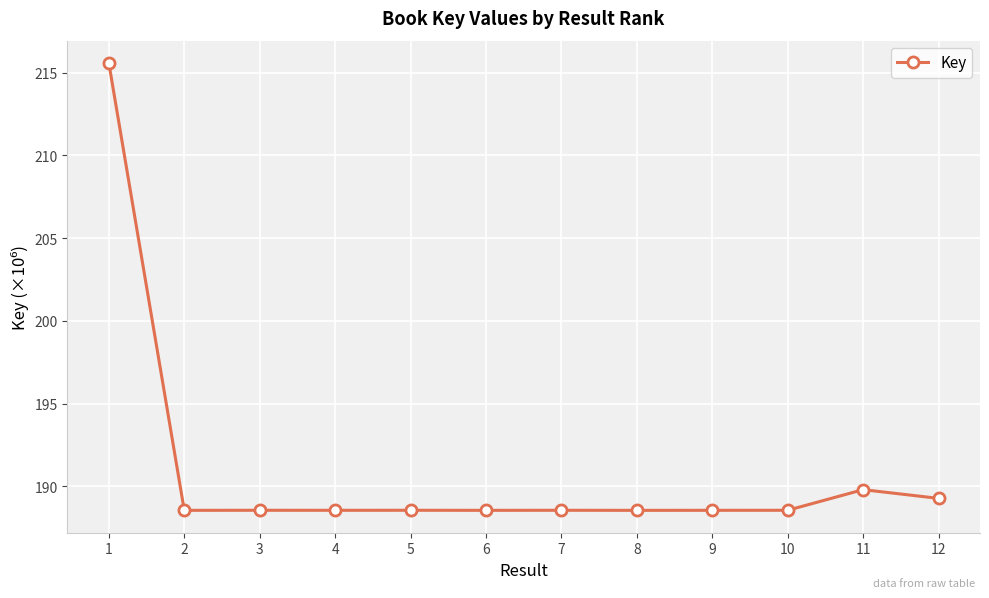

Reading left to right, extract all data points from this chart.

1=215.6	2=188.6	3=188.6	4=188.6	5=188.6	6=188.6	7=188.6	8=188.6	9=188.6	10=188.6	11=189.8	12=189.3